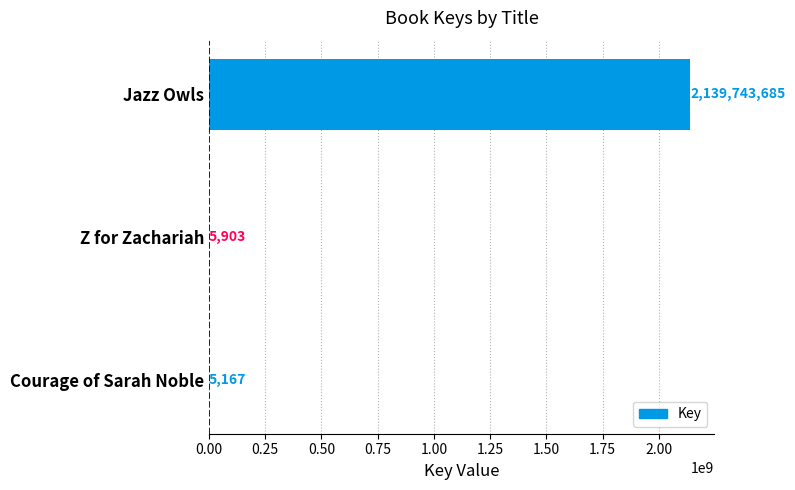

Count the number of categories in the chart.

3